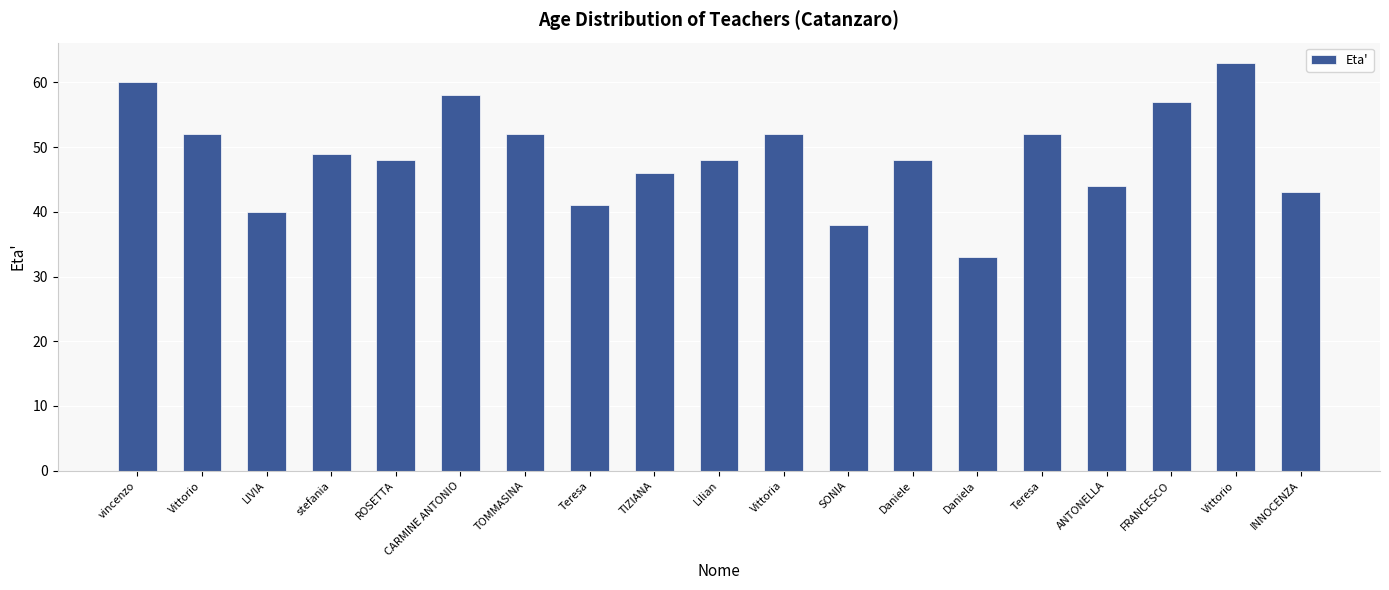

List the labels in order of value, largest first.

Vittorio, vincenzo, CARMINE ANTONIO, FRANCESCO, Vittorio, TOMMASINA, Vittoria, Teresa, stefania, ROSETTA, Lilian, Daniele, TIZIANA, ANTONELLA, INNOCENZA, Teresa, LIVIA, SONIA, Daniela